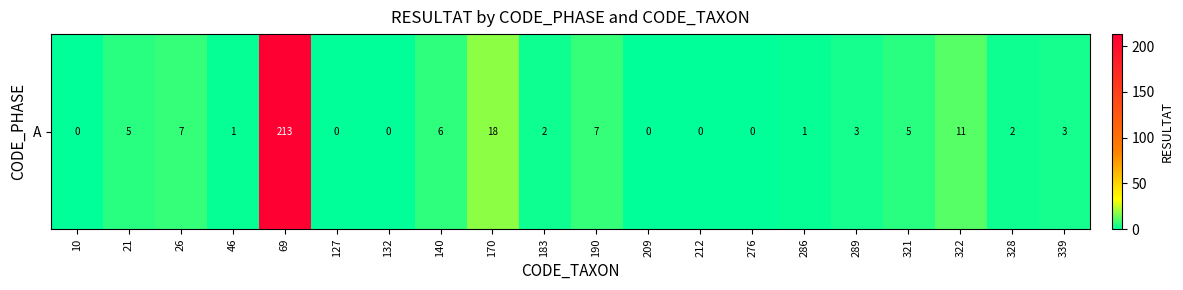

What is the sum of the values at 212 and 69?

213